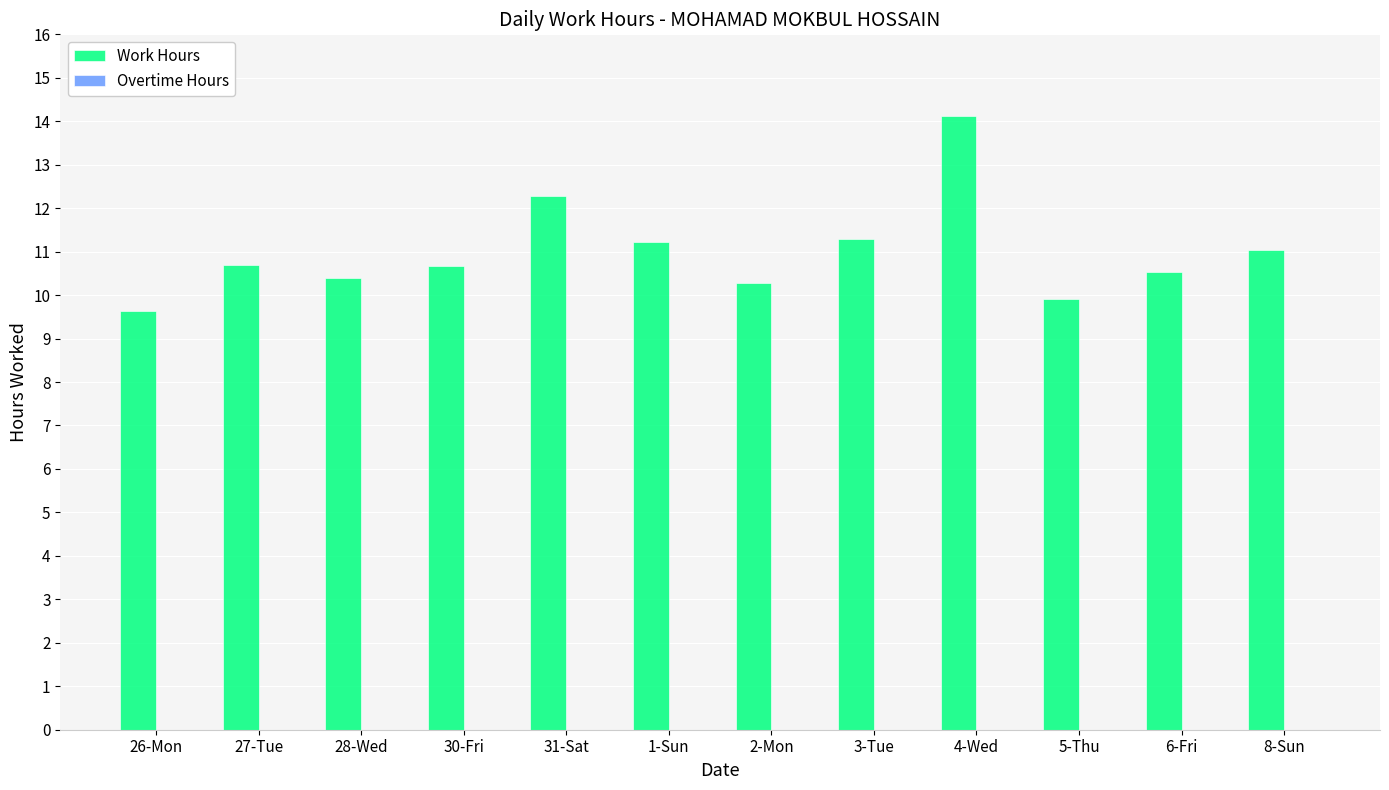

What is the sum of all values?

132.1